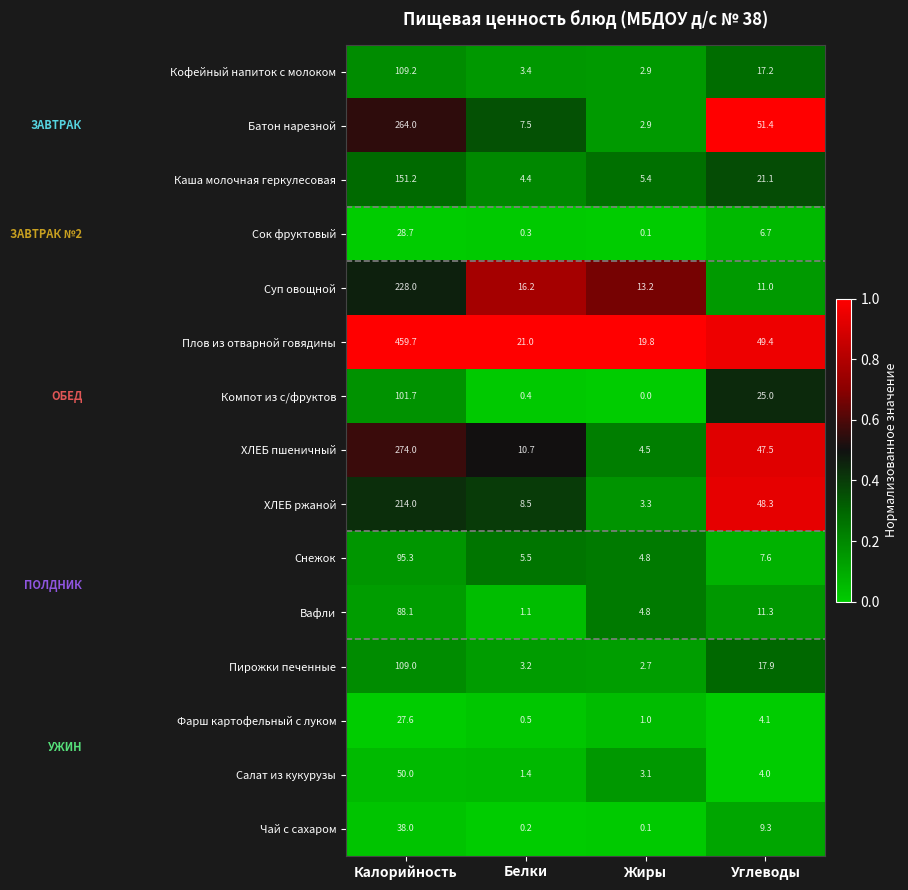

Rank the categories by Пирожки печенные value from lowest to highest.

Жиры, Белки, Углеводы, Калорийность